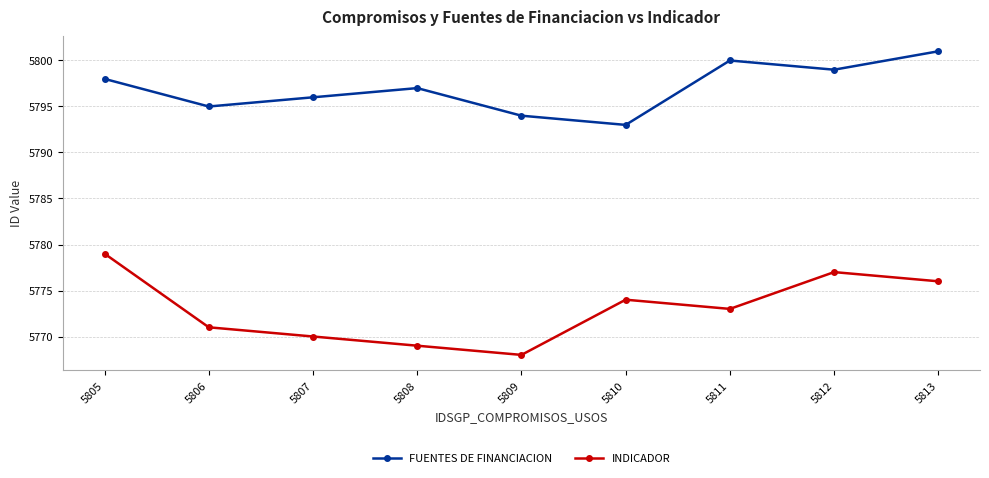

What is the difference between the second highest and second lowest values in the FUENTES DE FINANCIACION series?

6